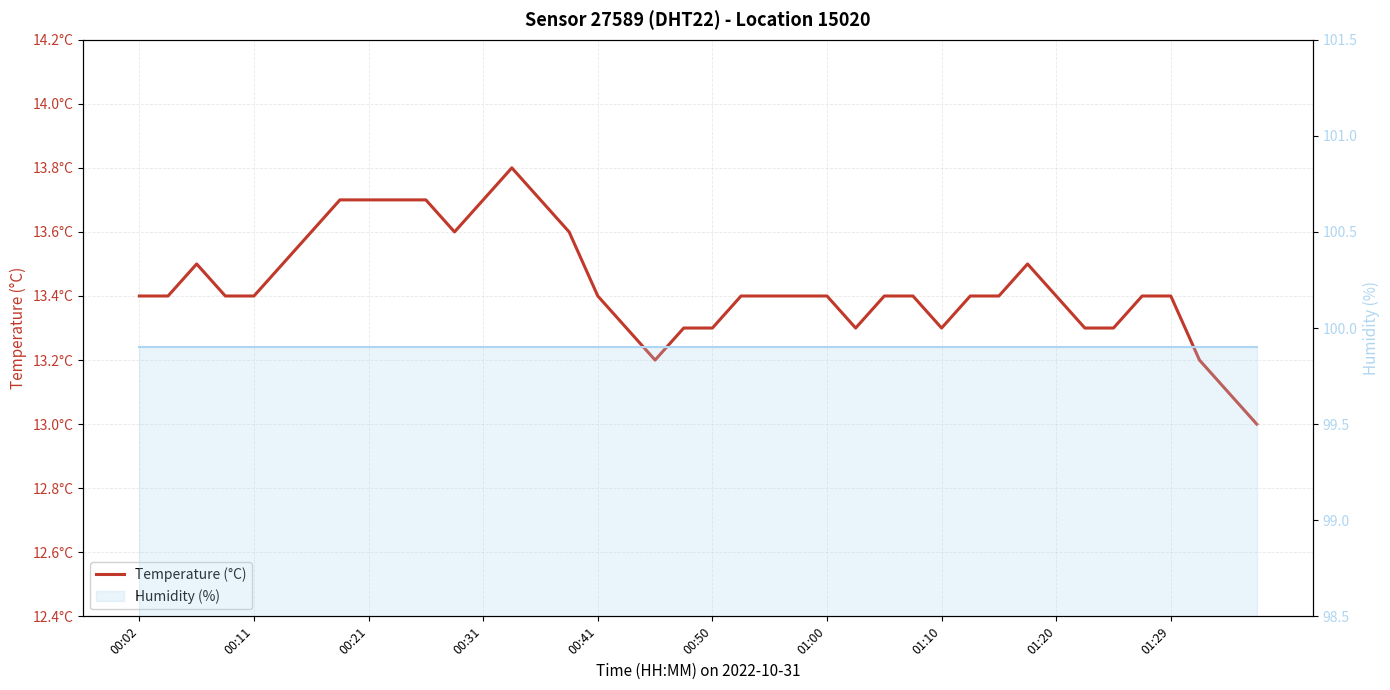

What is the maximum value shown in the chart?

13.8